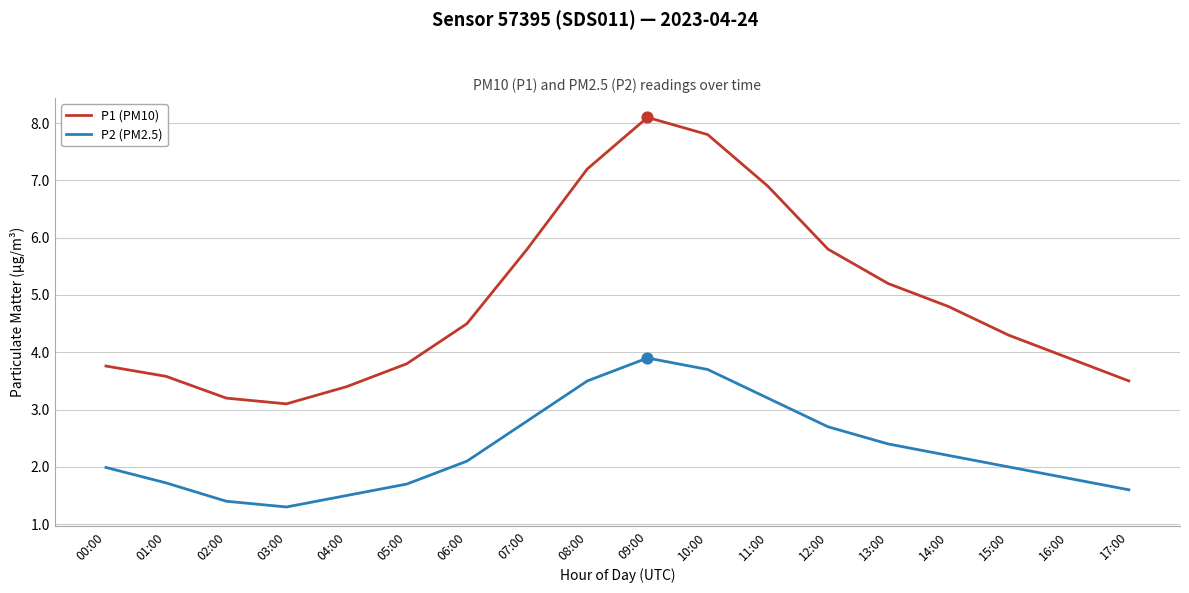

At which category is the sum across all series the highest?

09:00